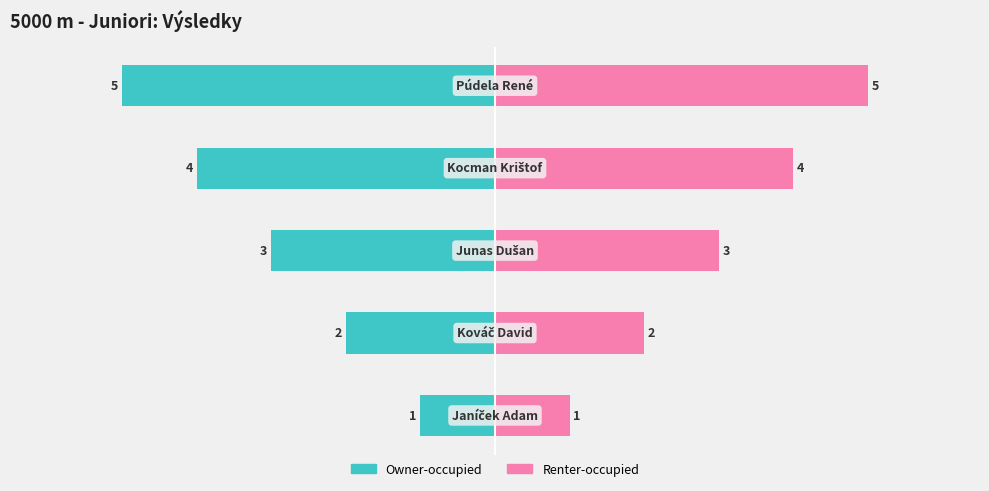

Reading right to left, list all the values displayed in this chart.

Owner-occupied: 4=-5	3=-4	2=-3	1=-2	0=-1
Renter-occupied: 4=5	3=4	2=3	1=2	0=1